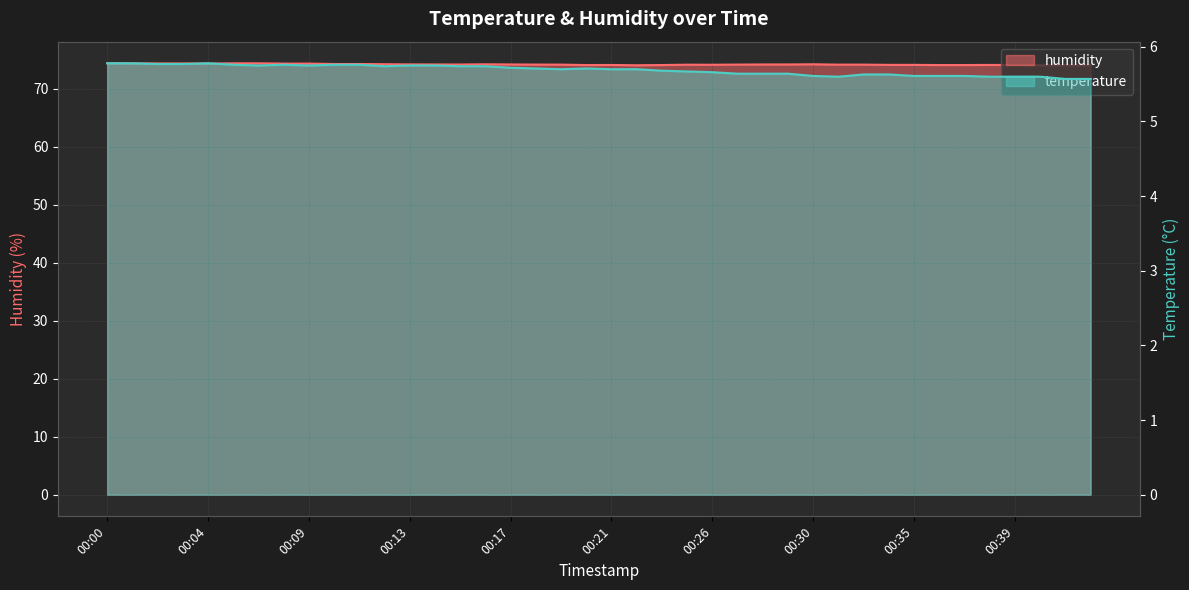

Reading left to right, list all the values displayed in this chart.

temperature: 00:00=5.8	00:01=5.8	00:02=5.8	00:03=5.8	00:04=5.8	00:05=5.8	00:07=5.8	00:08=5.8	00:09=5.8	00:10=5.8	00:11=5.8	00:12=5.7	00:13=5.8	00:14=5.8	00:15=5.7	00:16=5.7	00:17=5.7	00:18=5.7	00:19=5.7	00:20=5.7	00:21=5.7	00:22=5.7	00:24=5.7	00:25=5.7	00:26=5.7	00:27=5.6	00:28=5.6	00:29=5.6	00:30=5.6	00:31=5.6	00:32=5.6	00:33=5.6	00:35=5.6	00:36=5.6	00:37=5.6	00:38=5.6	00:39=5.6	00:40=5.6	00:41=5.6	00:42=5.6
humidity: 00:00=74.4	00:01=74.4	00:02=74.4	00:03=74.4	00:04=74.3	00:05=74.4	00:07=74.4	00:08=74.3	00:09=74.3	00:10=74.3	00:11=74.3	00:12=74.2	00:13=74.2	00:14=74.2	00:15=74.2	00:16=74.2	00:17=74.2	00:18=74.2	00:19=74.2	00:20=74.1	00:21=74.1	00:22=74.1	00:24=74.1	00:25=74.2	00:26=74.2	00:27=74.2	00:28=74.2	00:29=74.2	00:30=74.2	00:31=74.2	00:32=74.2	00:33=74.1	00:35=74.1	00:36=74.1	00:37=74.1	00:38=74.1	00:39=74.1	00:40=74.1	00:41=74.1	00:42=74.0